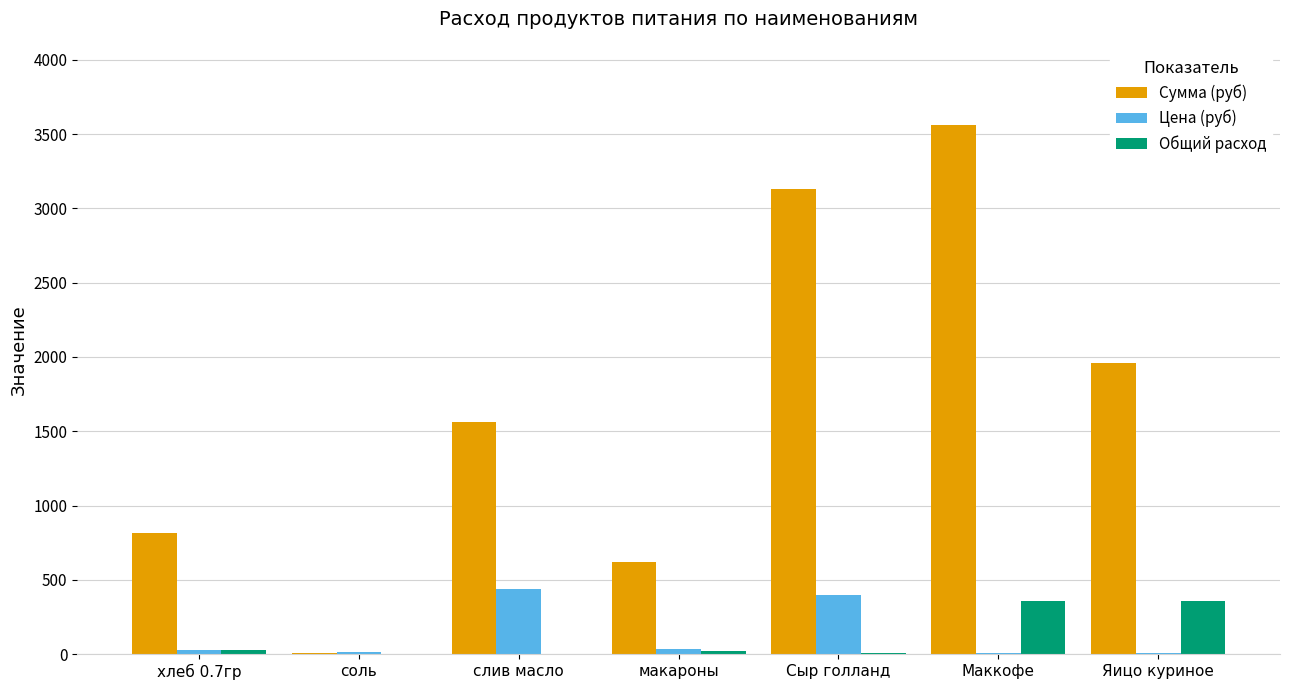

True or false: Цена (руб) has a value of 237.9 at Сыр голланд.

False